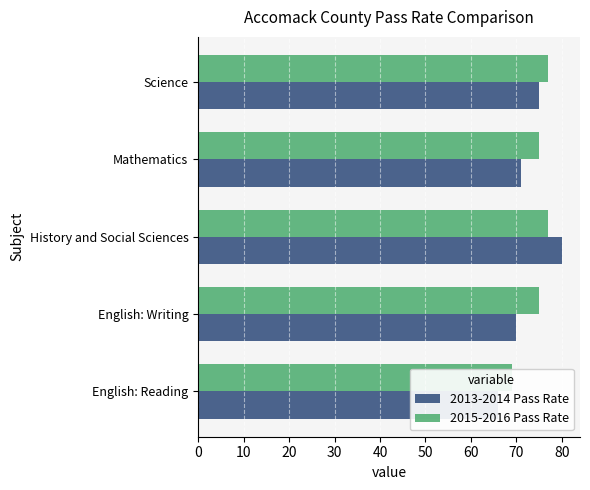

Is it true that 2015-2016 Pass Rate equals 113 at Science?

False